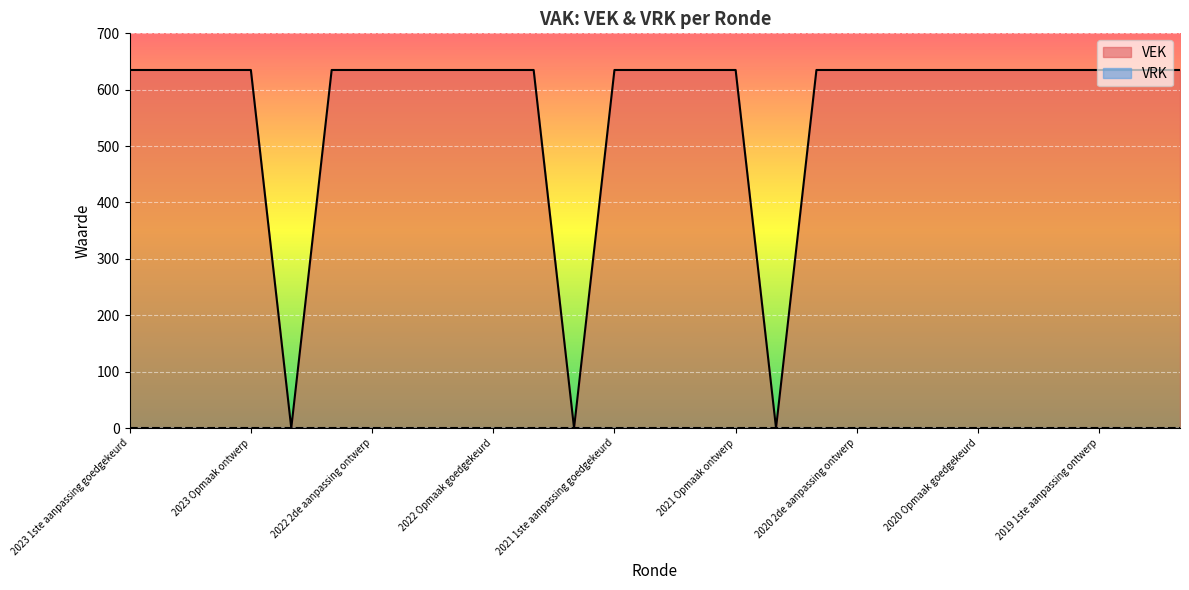

What is the label of the 4th point from the left?

2023 Opmaak ontwerp